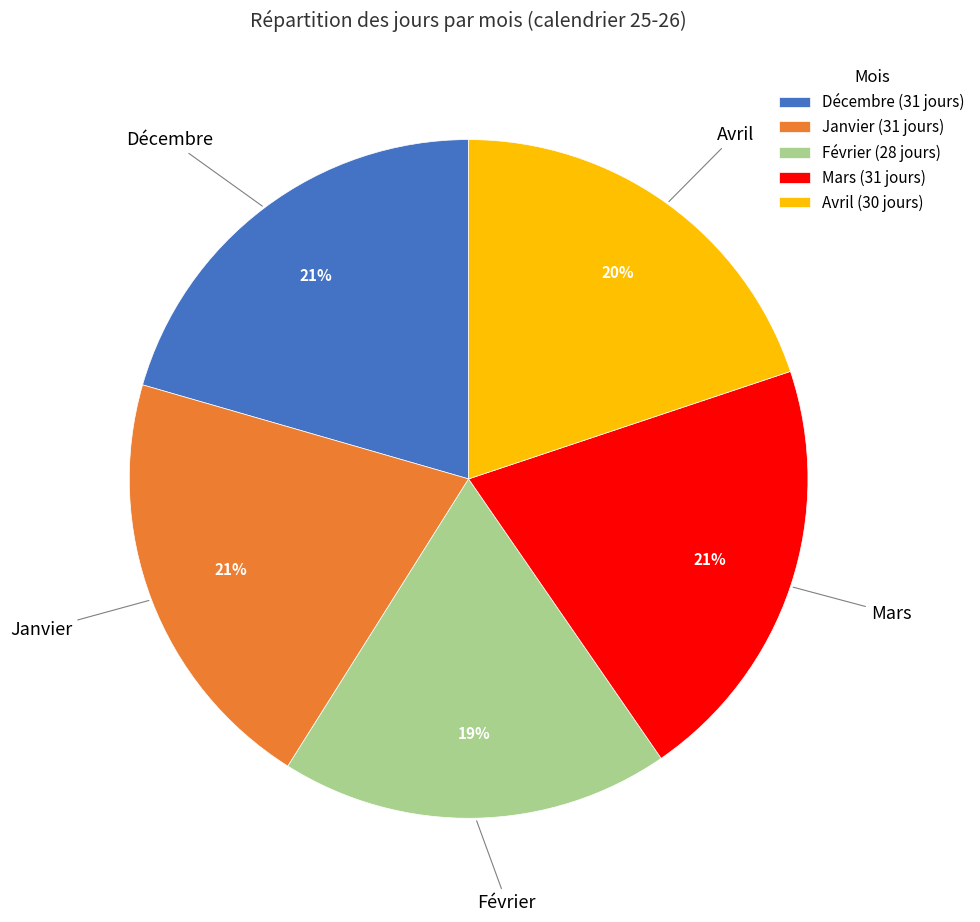

What is the ratio of the value at Avril (30 jours) to the value at Mars (31 jours)?

1.0